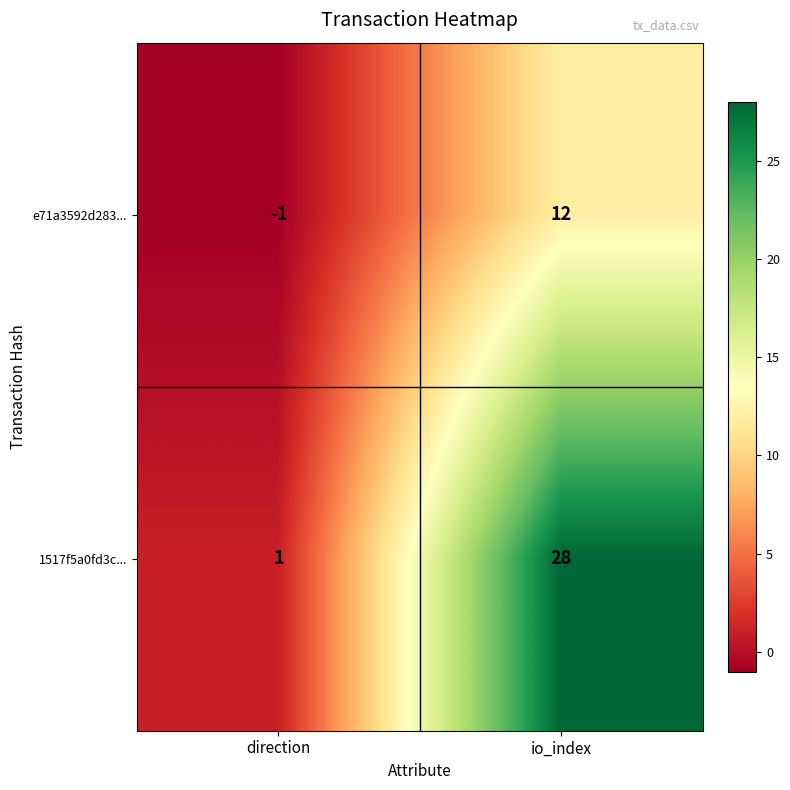

What is the total value across all series at io_index?

40